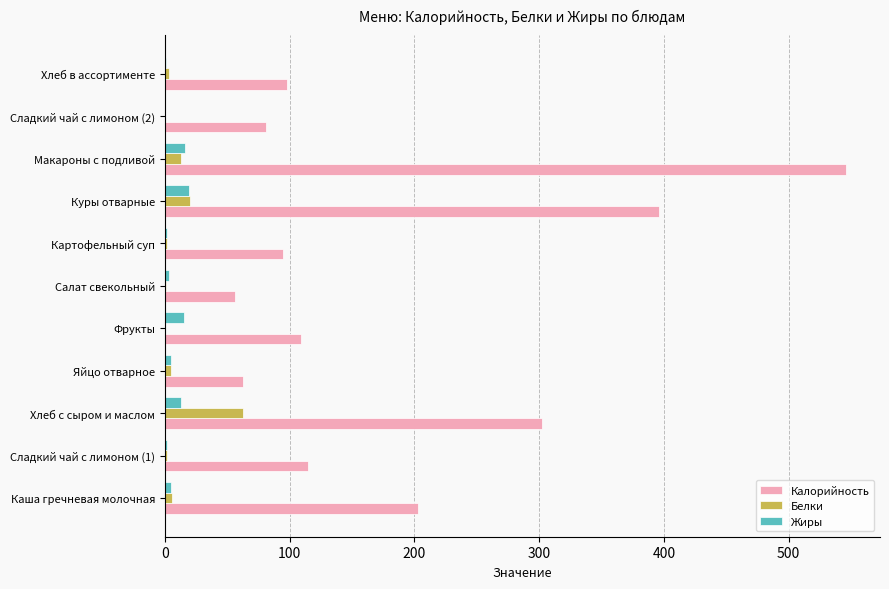

What is the average value of the Калорийность series?

187.6